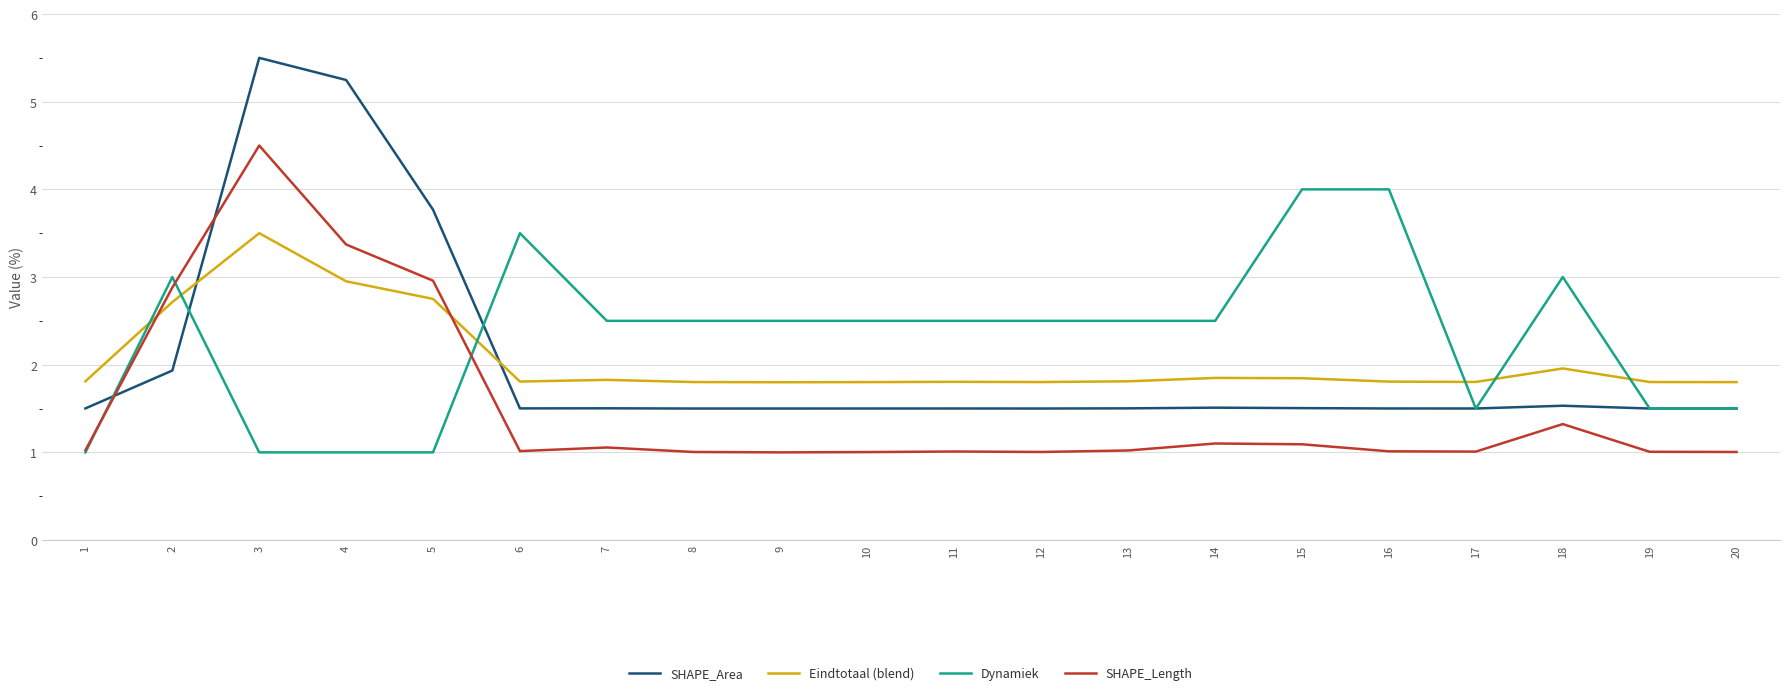

What are all the series names shown in the legend?

SHAPE_Area, Eindtotaal (blend), Dynamiek, SHAPE_Length